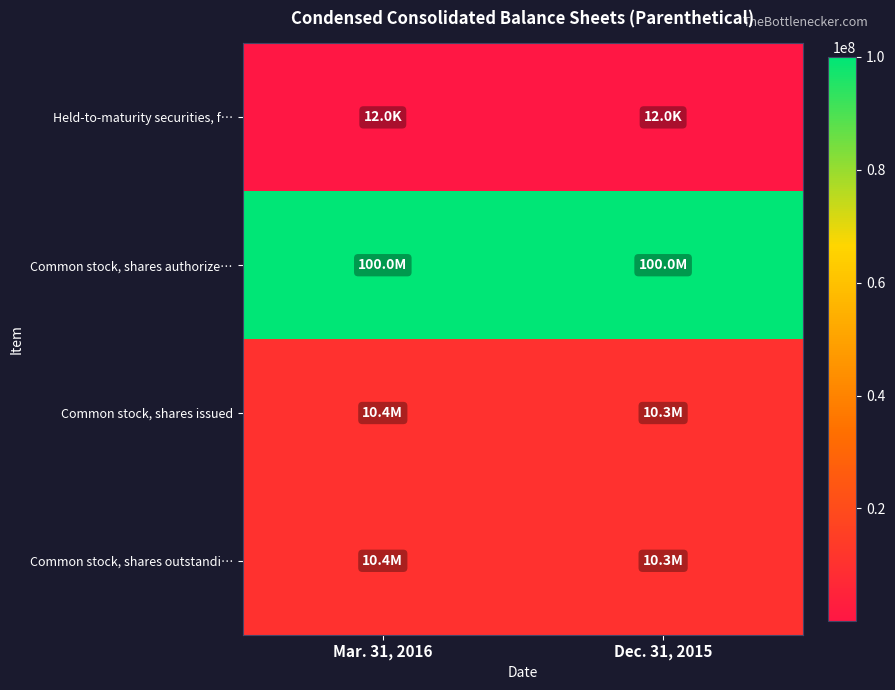

What is the spread (max minus min) of values at Dec. 31, 2015?

99988036